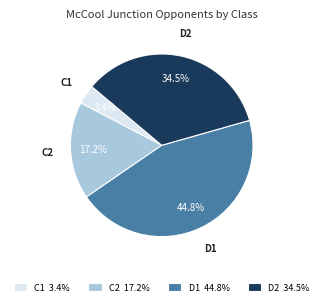

Is there any slice that represents more than half of the pie?

No